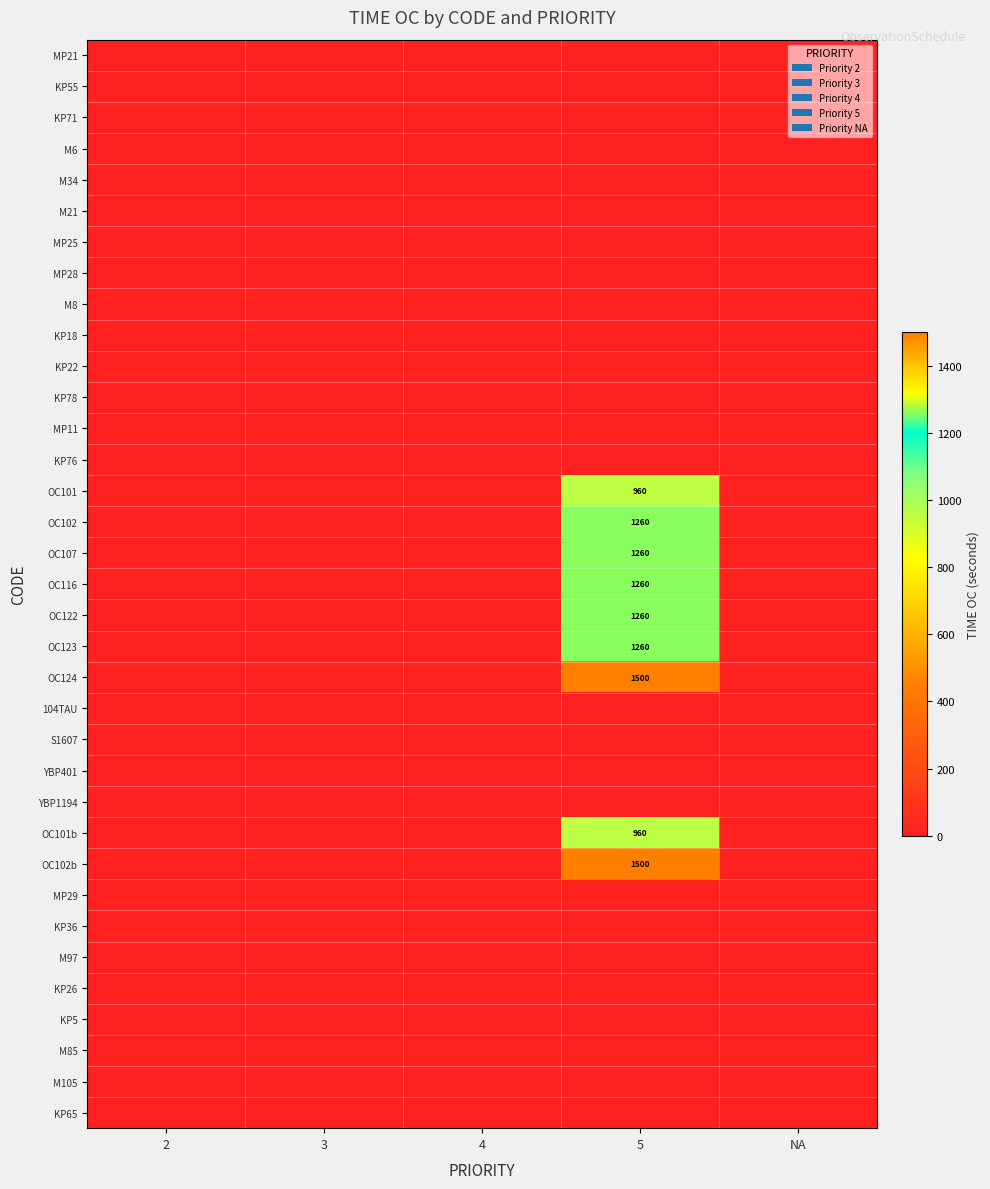

At how many categories does at least one series exceed 584?

1